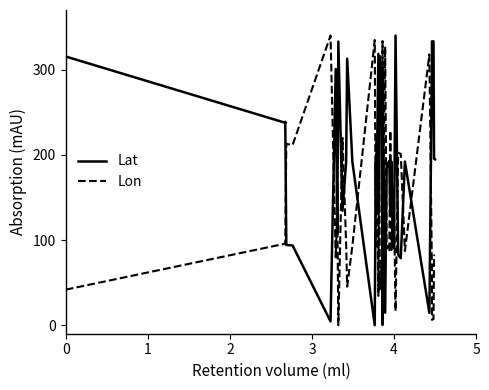

True or false: Lat has more than 1 points higher than both neighbors.

True